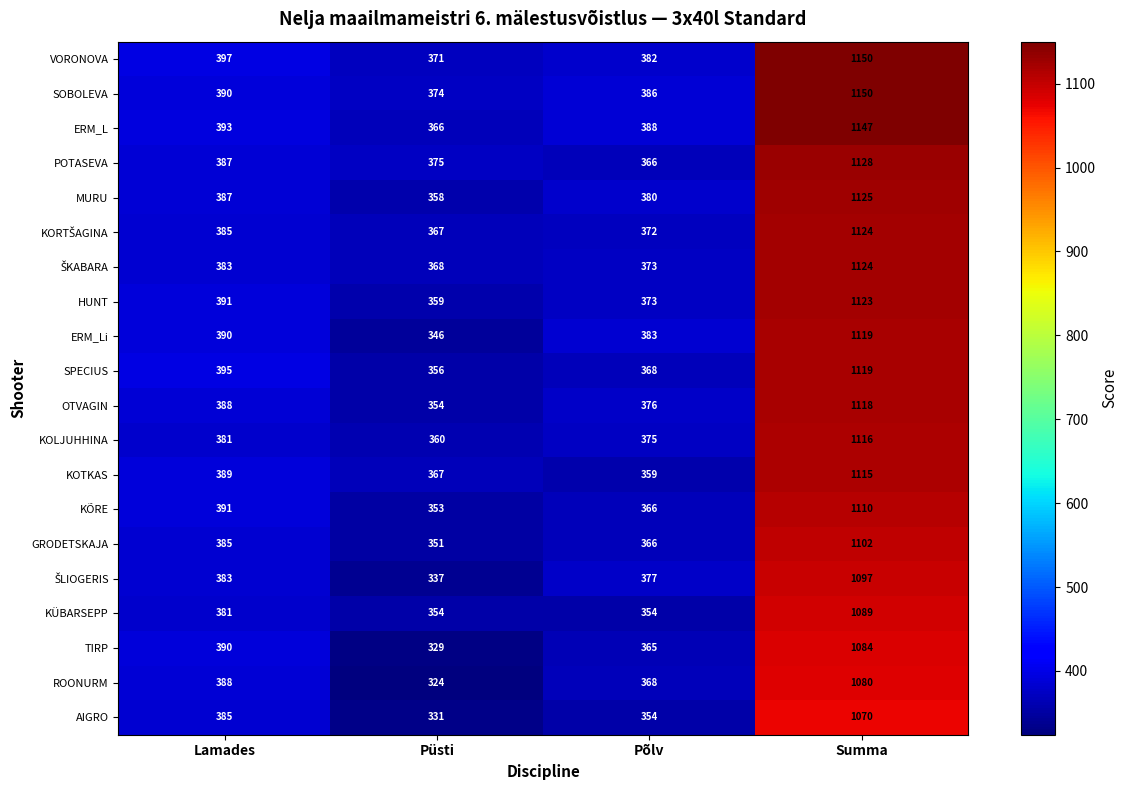

At how many categories does at least one series exceed 436?

1